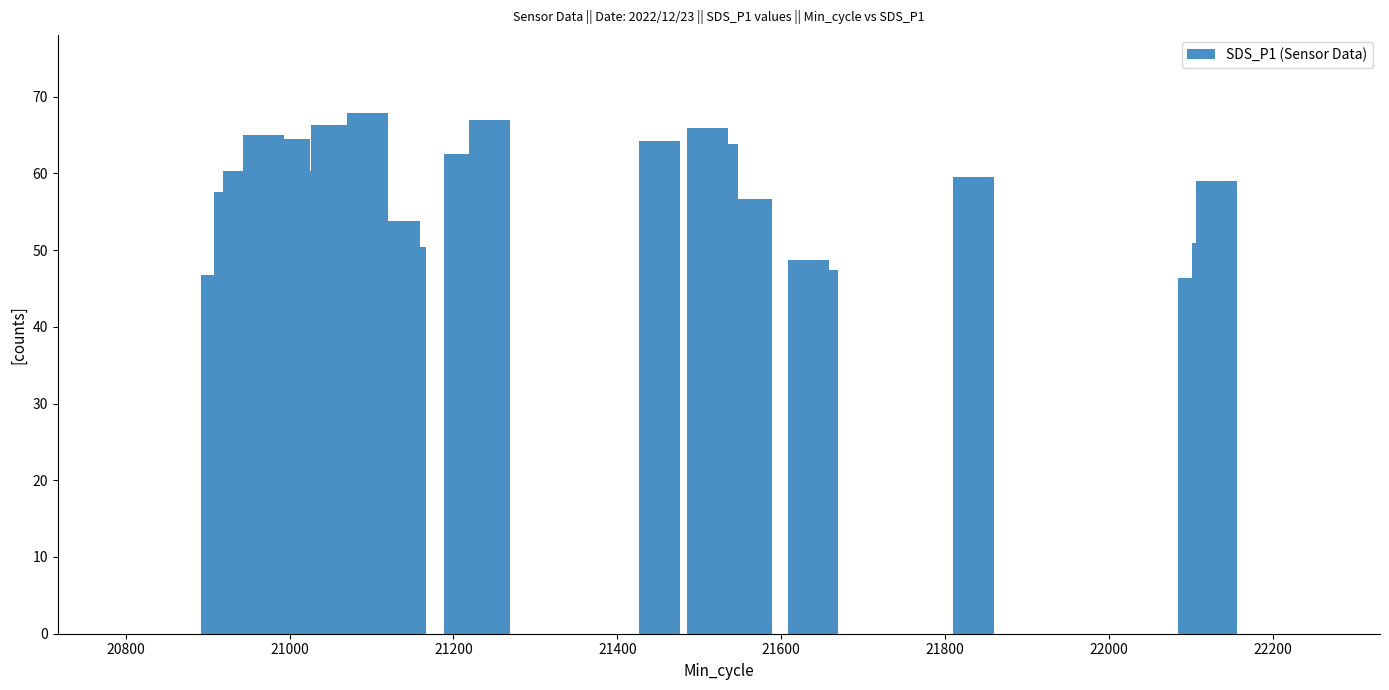

Reading right to left, extract all data points from this chart.

46.6	45.6	47.4	51.4	50.4	49.2	46.7	45.8	46.4	53.5	50.1	54.2	53.1	50.9	50.5	52.5	48.7	54.0	57.4	56.6	51.2	53.7	57.3	52.1	58.4	59.0	57.5	60.3	62.5	60.4	67.9	64.5	63.8	59.5	46.4	64.2	65.0	67.0	66.3	65.8